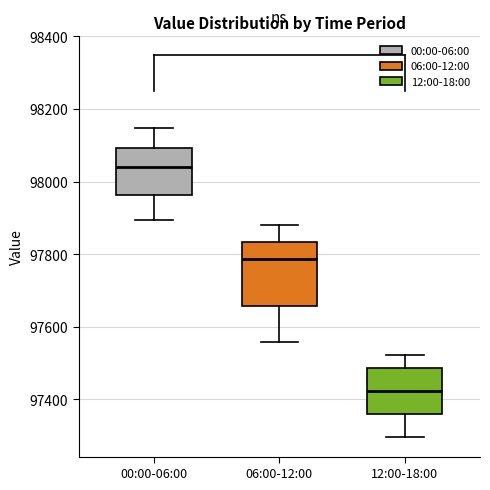

Where does the lower whisker of the box for 00:00-06:00 end on the y-axis? The values are not printed on the chart, so give them approximately, as read against the axis.

97900